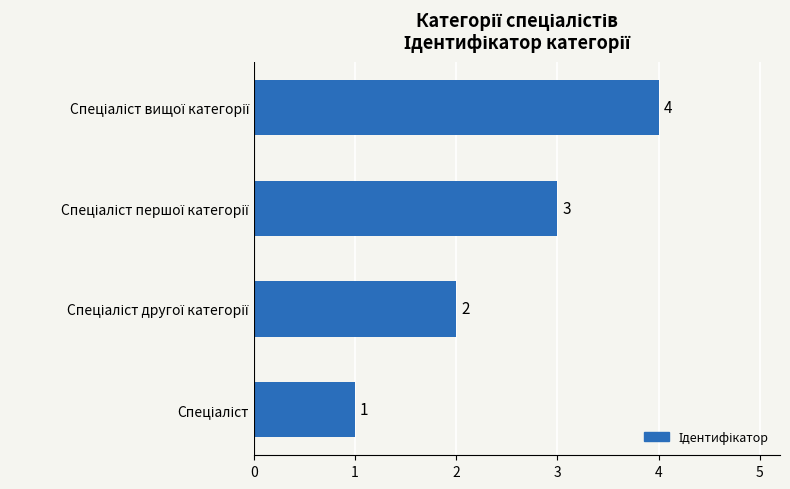

What is the smallest value displayed?

1